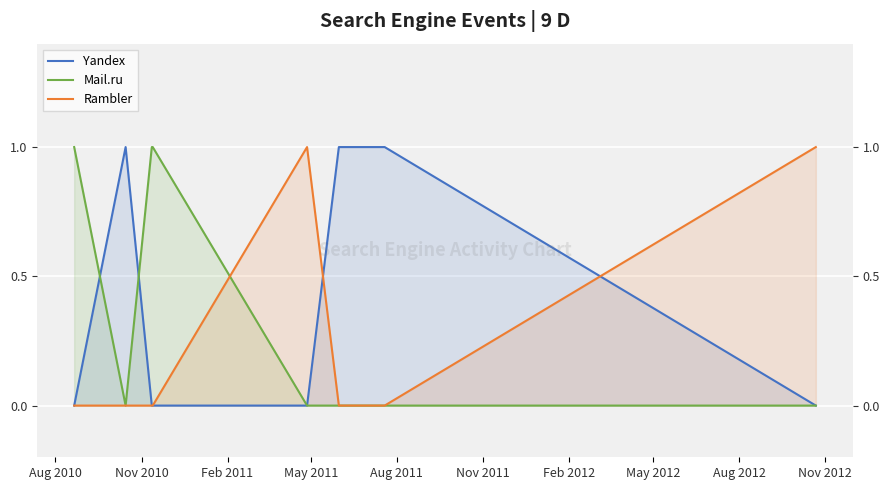

What is the sum of all Rambler values?

2